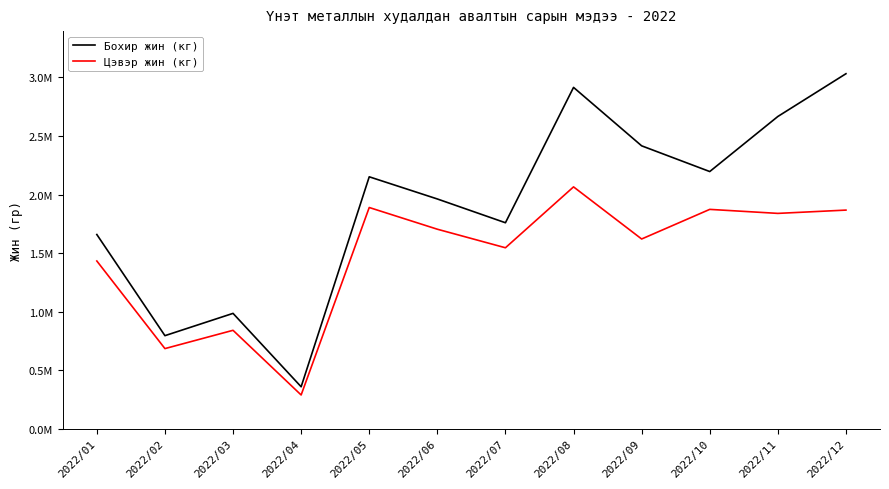

Which series has the largest total across all categories?

Бохир жин (кг)